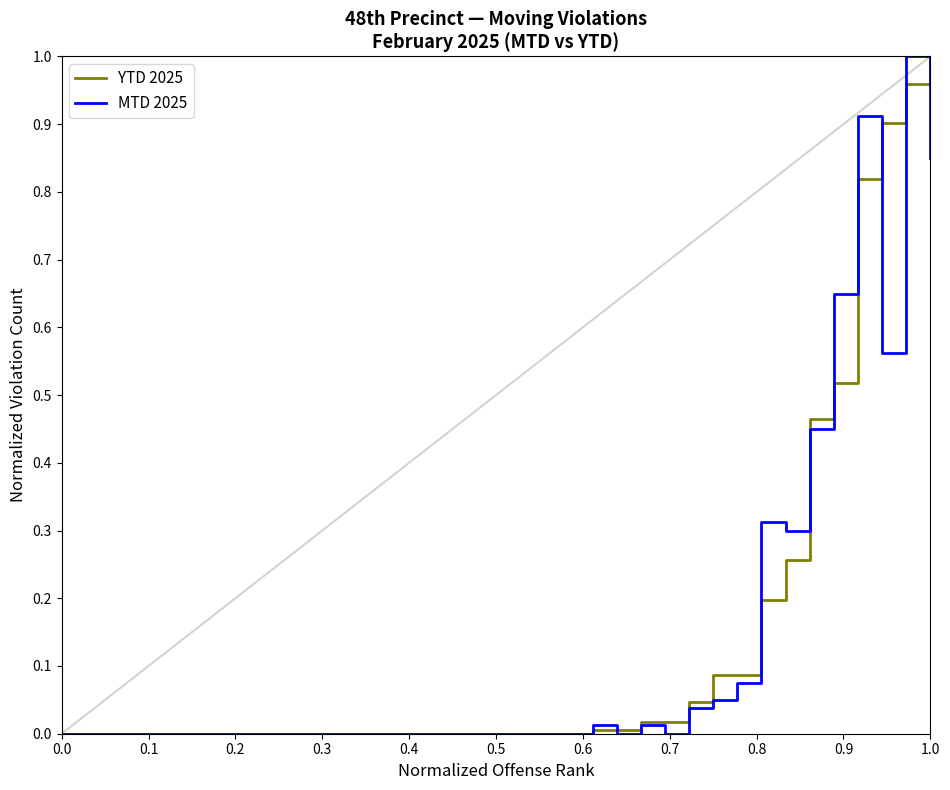

Does the chart display data point markers on the line(s)?

No